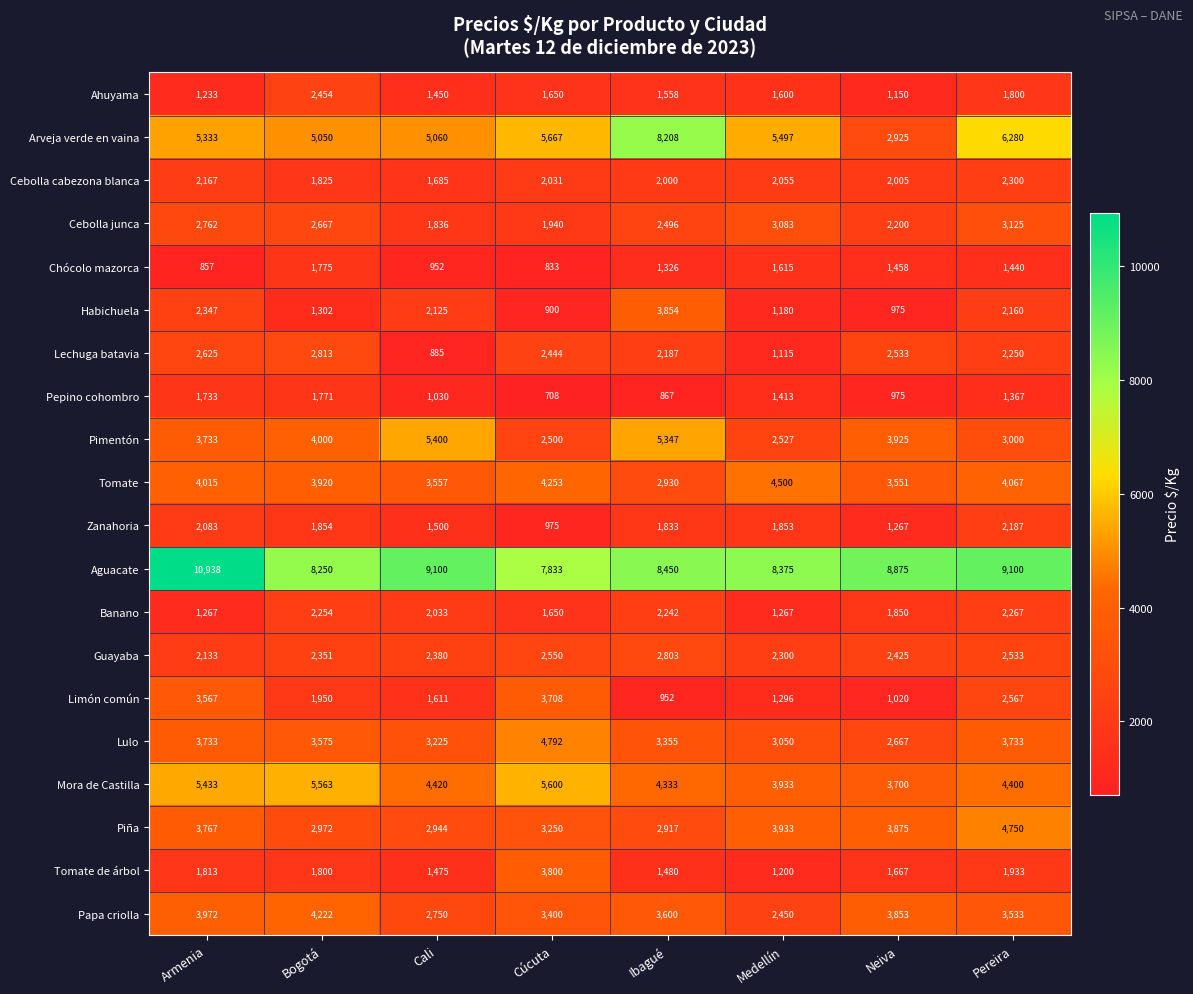

Rank the categories by Lechuga batavia value from lowest to highest.

Cali, Medellín, Ibagué, Pereira, Cúcuta, Neiva, Armenia, Bogotá